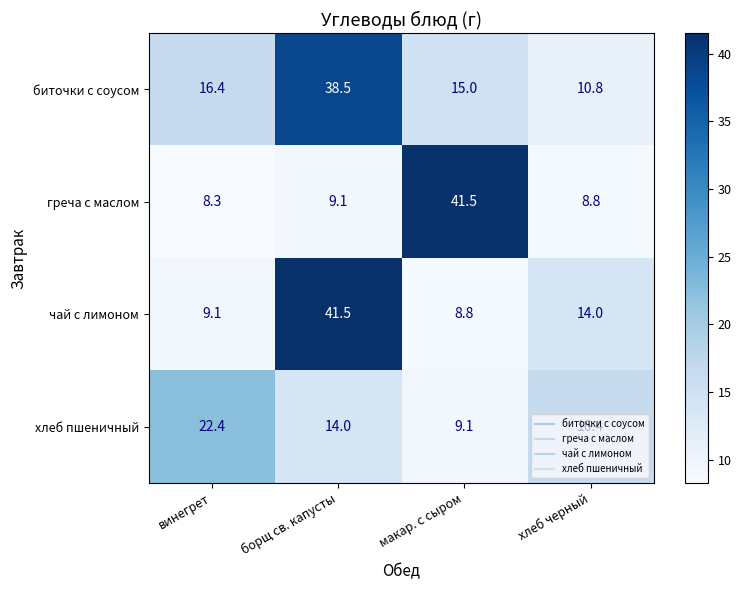

The биточки с соусом series shows 68.5 at борщ св. капусты. True or false?

False